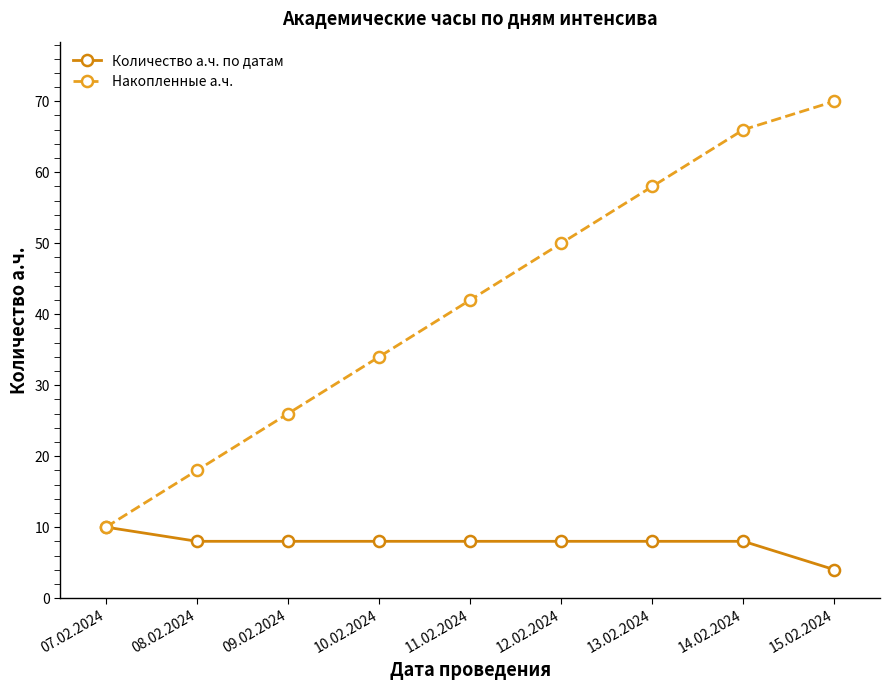

What is the lowest value of the Накопленные а.ч. series?

10